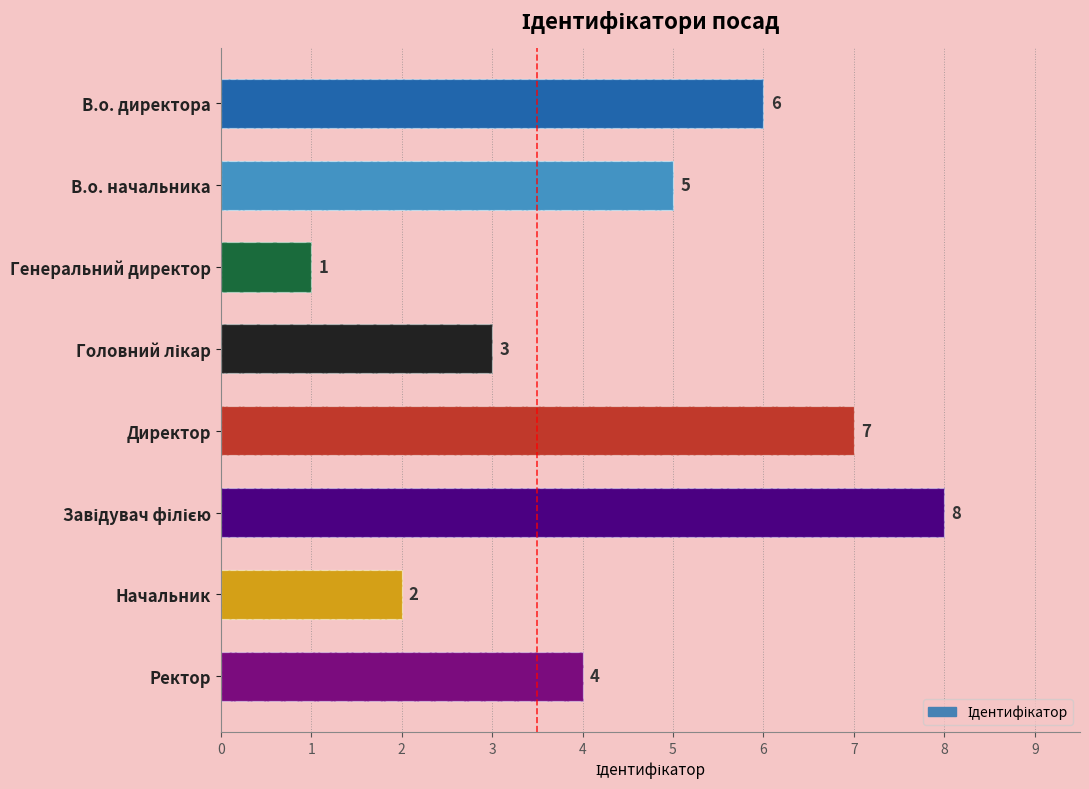

How many data points does each series have?

8